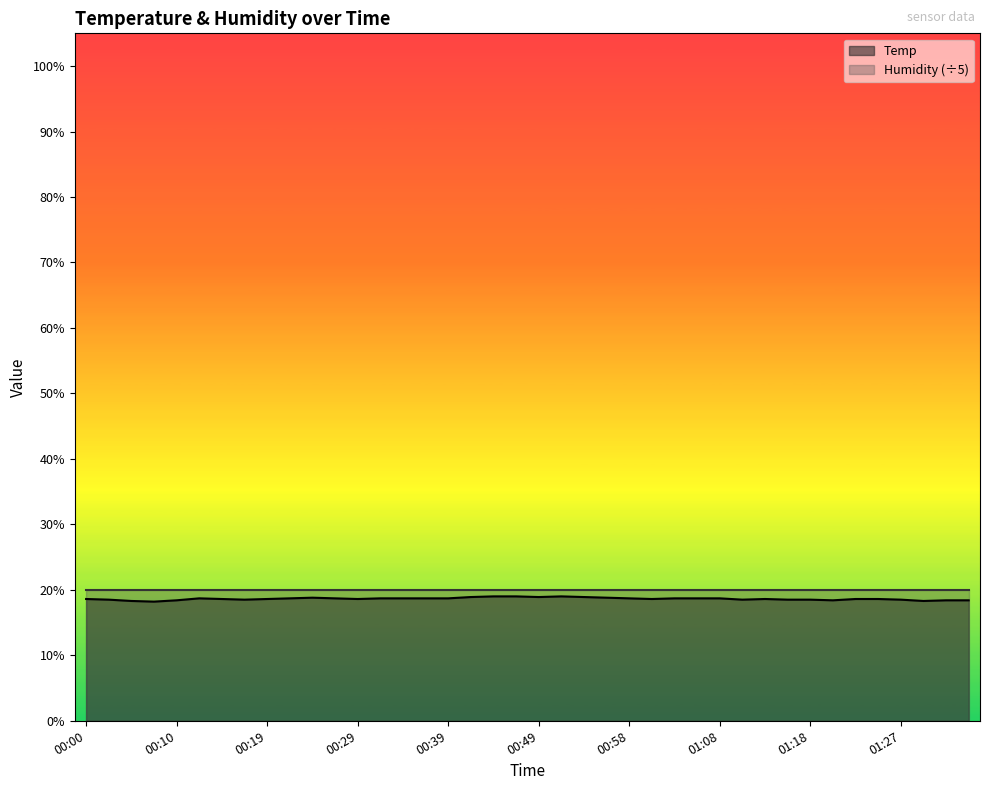

What is the greatest value displayed?

20.0